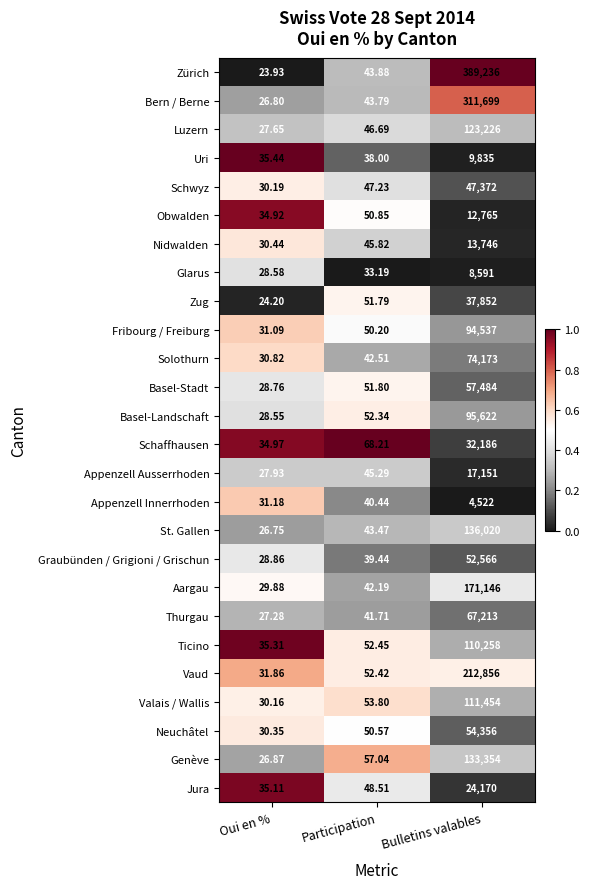

Which category has the lowest value across all series?

Oui en %